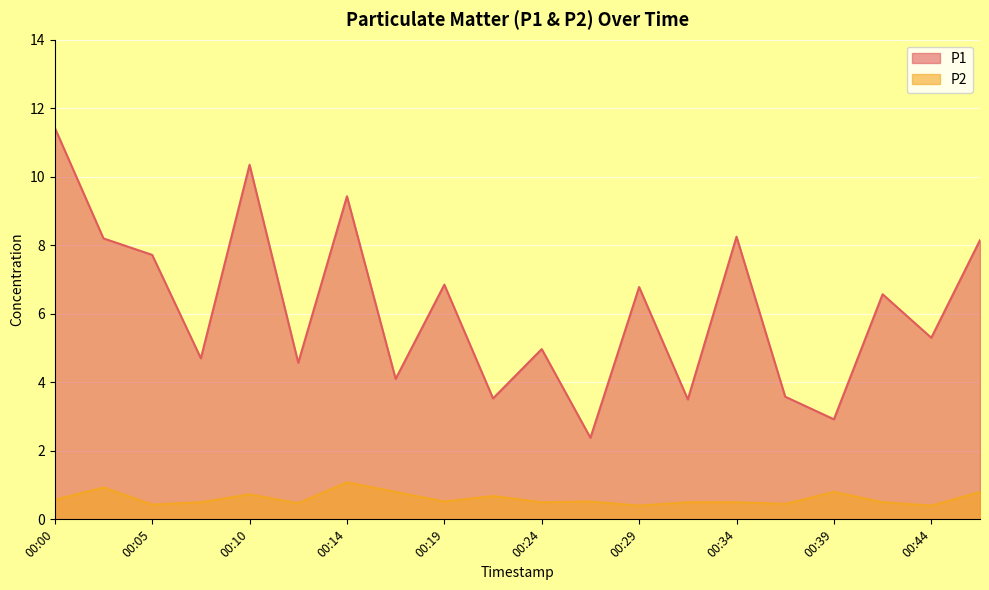

What is the minimum value shown in the chart?

0.4